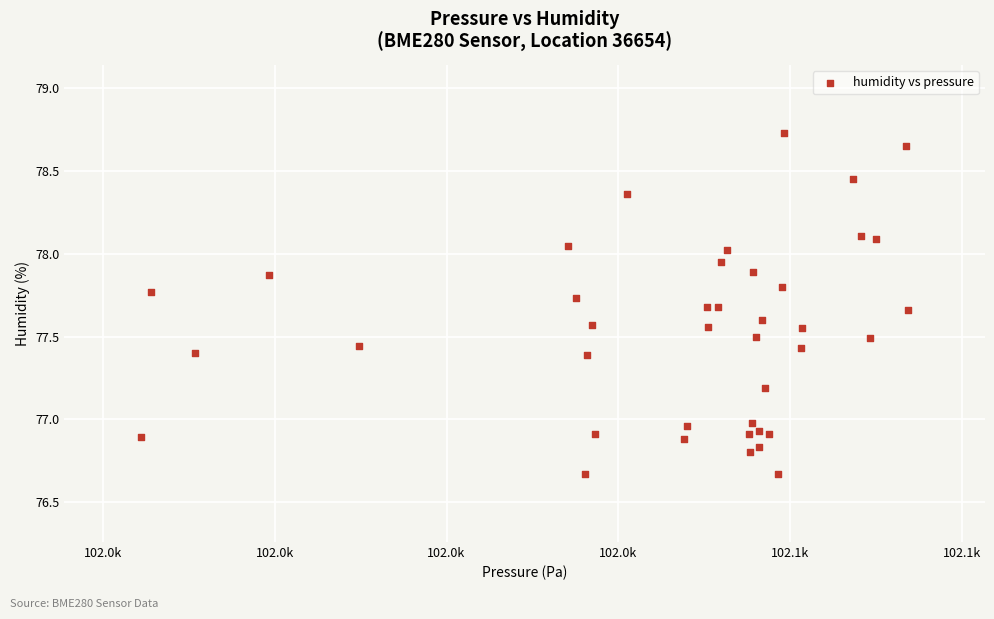

What is the range of X values (max minus min)?

89.2